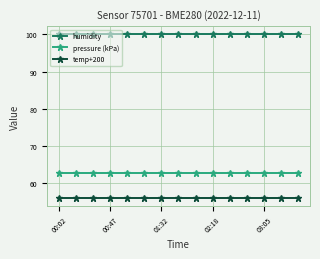

List the series in order of their overall mean, lowest first.

temp+200, pressure (kPa), humidity